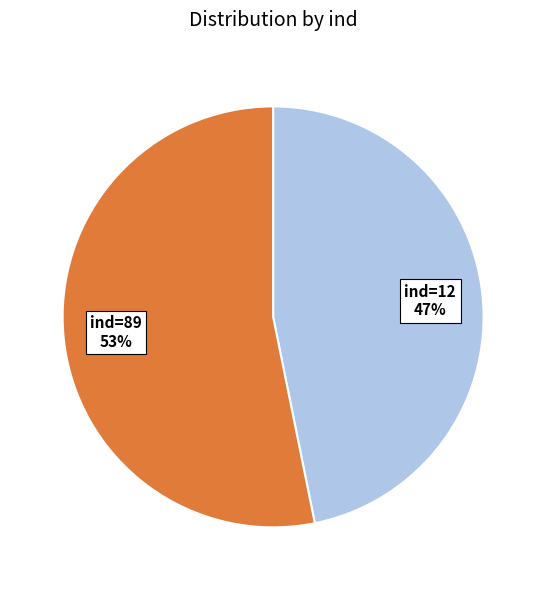

To the nearest percent, what is the difference between the largest and smallest slice percentages?

6%